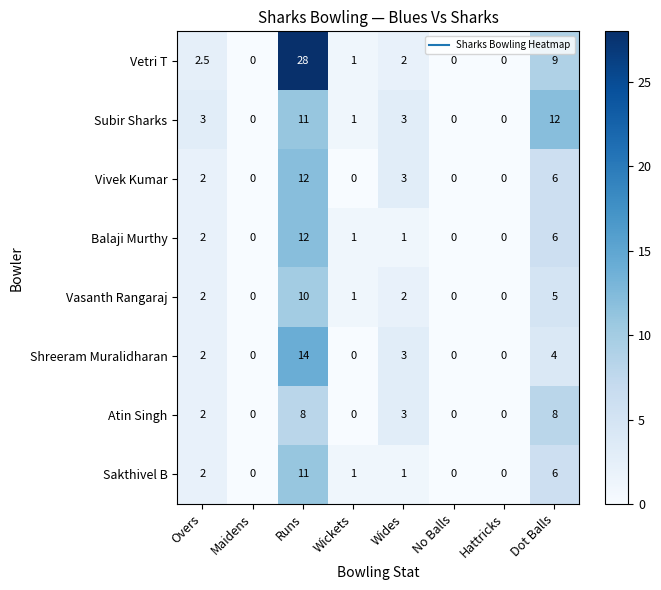

What is the sum of all Sakthivel B values?

21.0